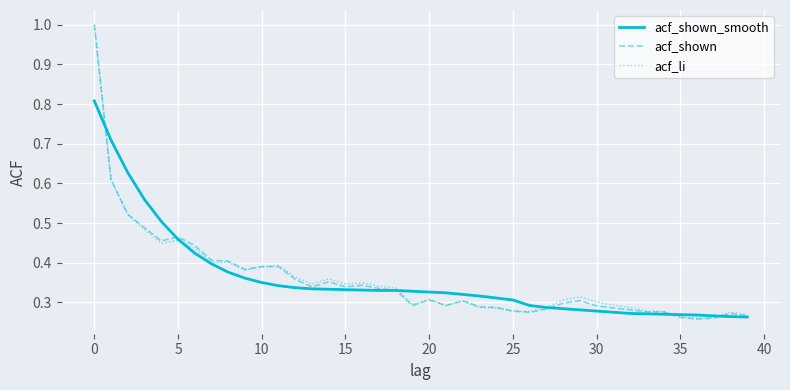

What is the highest value of the acf_li series?

1.0